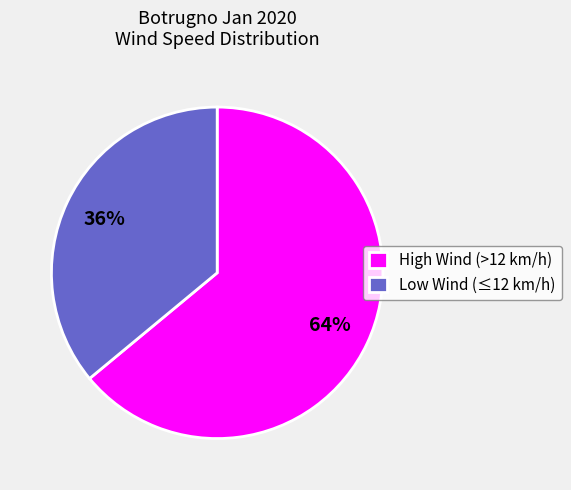

What percentage is the High Wind (>12 km/h) slice, to the nearest percent?

64%